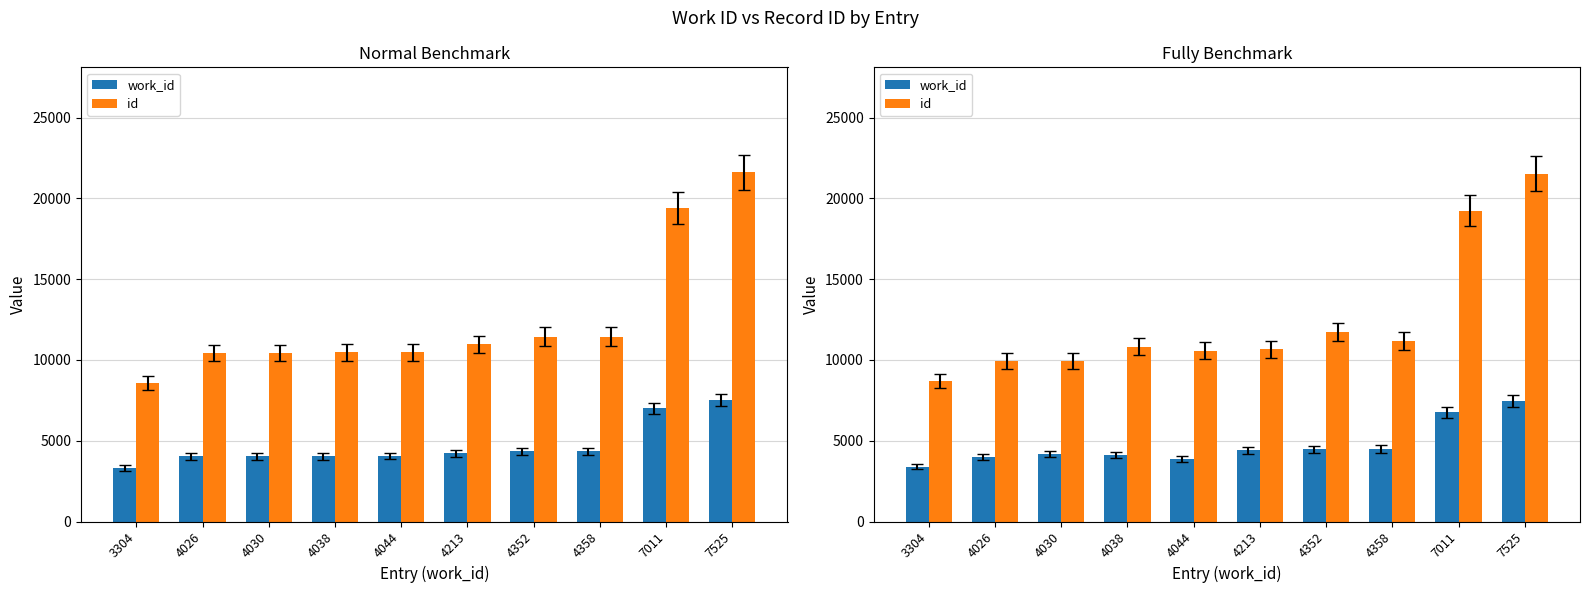

At which label does work_id first exceed 4413?

4213